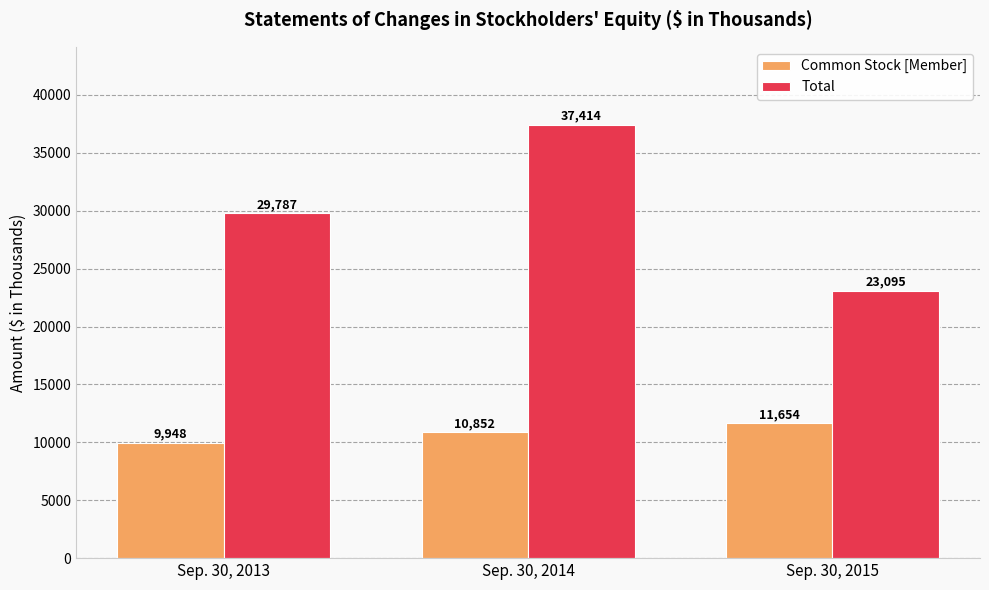

What is the difference between the Total values at Sep. 30, 2014 and Sep. 30, 2013?

7627